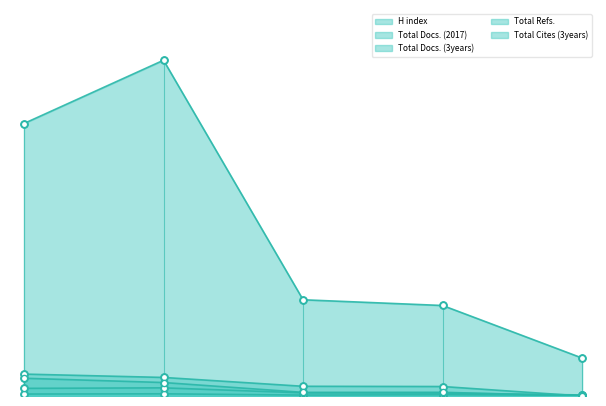

Which series has the largest total across all categories?

Total Refs.